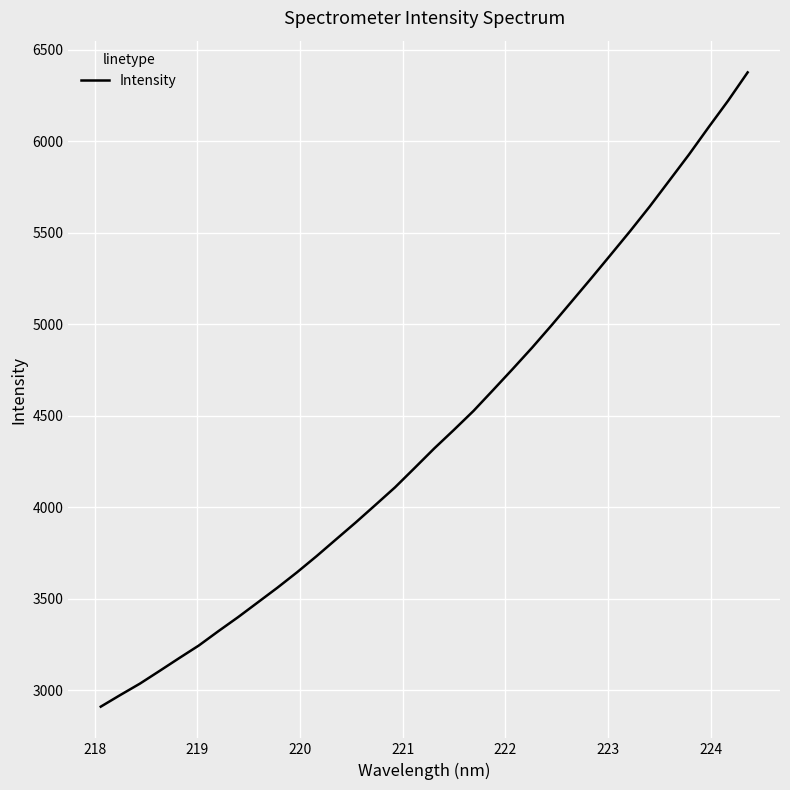

Is this an area chart (filled region under the line)?

No